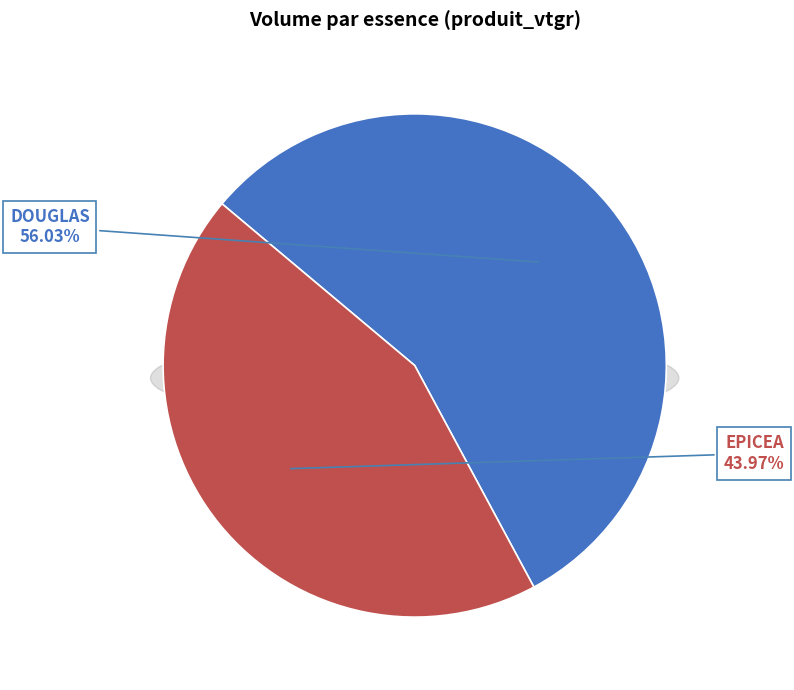

Is it true that 11 is 28% of the pie?

False